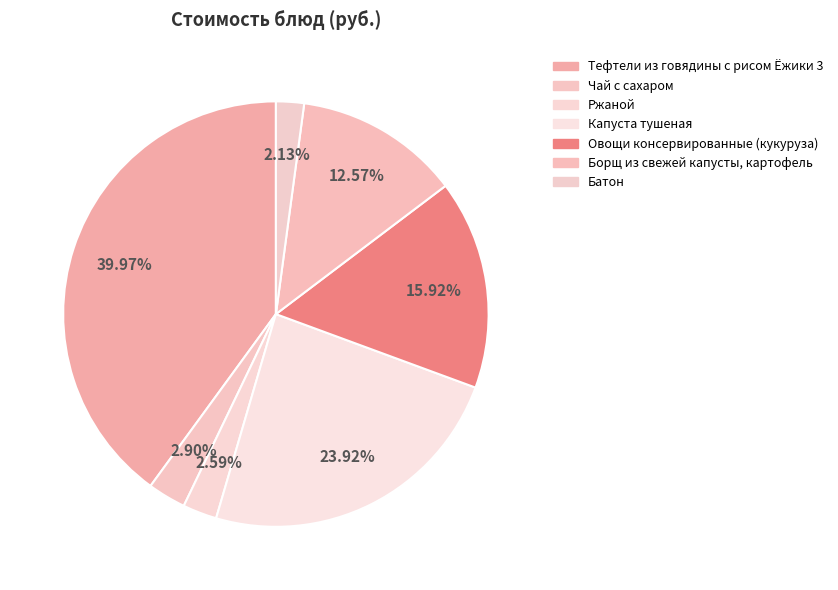

How many slices are in this pie chart?

7